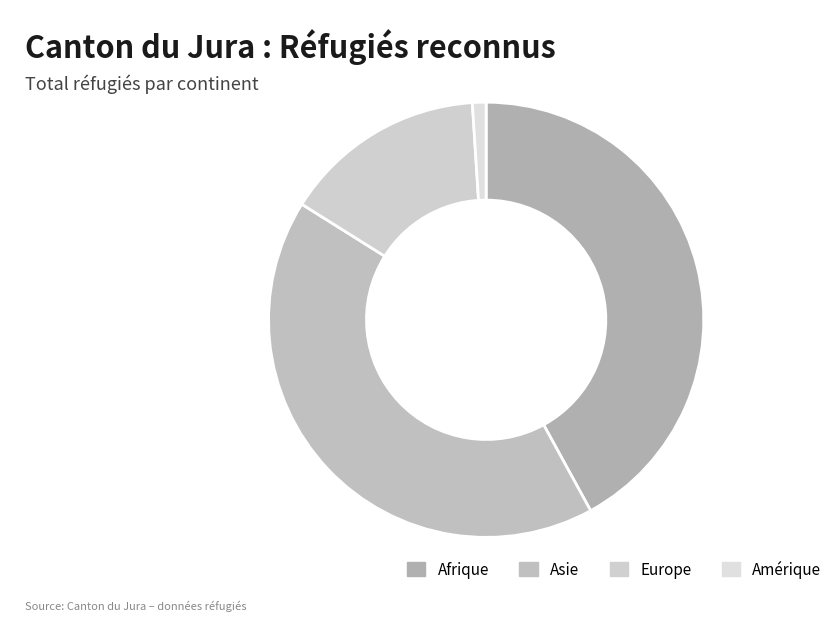

Rank the categories by value from highest to lowest.

Afrique, Asie, Europe, Amérique